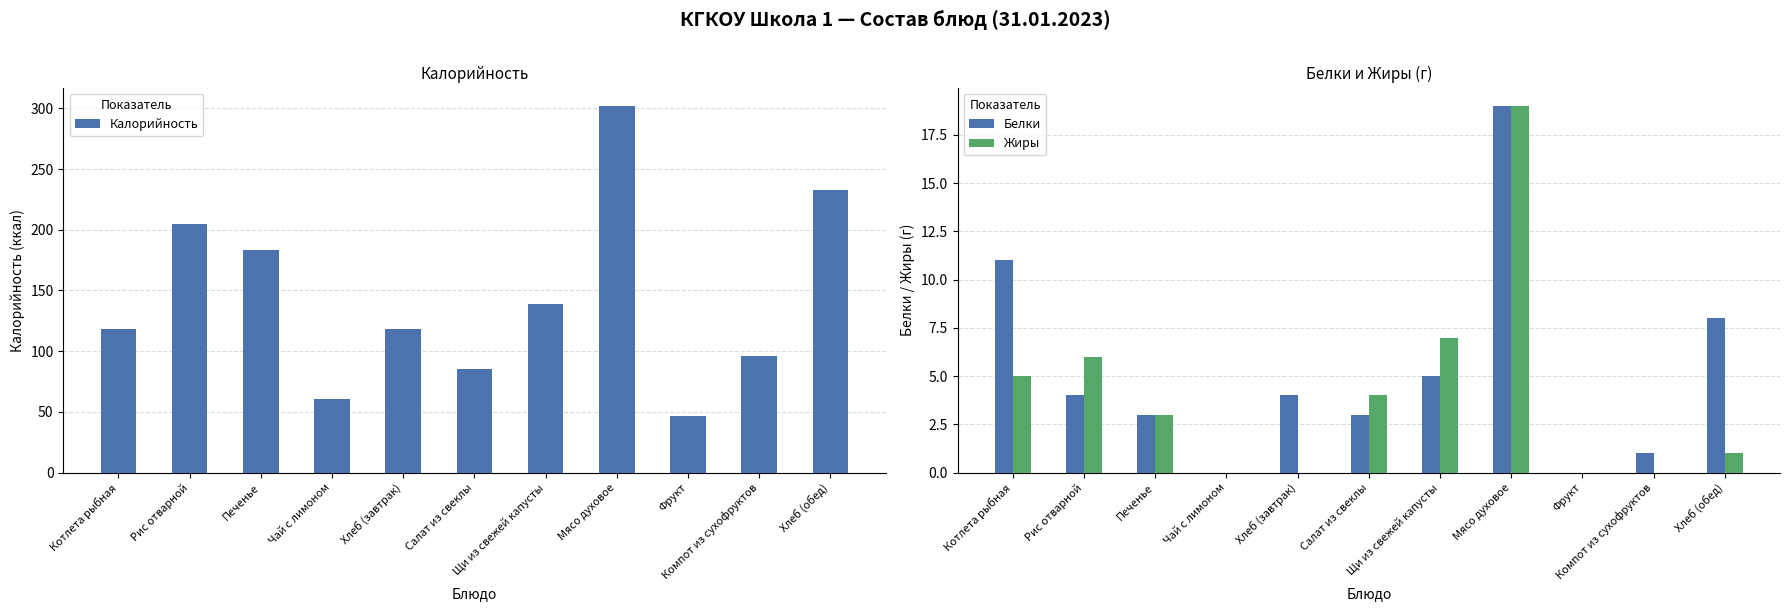

What is the spread (max minus min) of values at Фрукт?

47